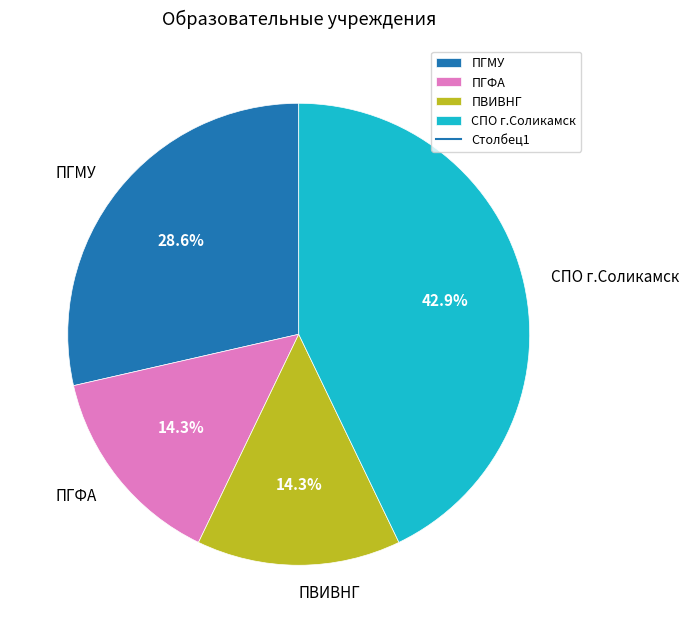

Is there a majority slice in this chart?

No